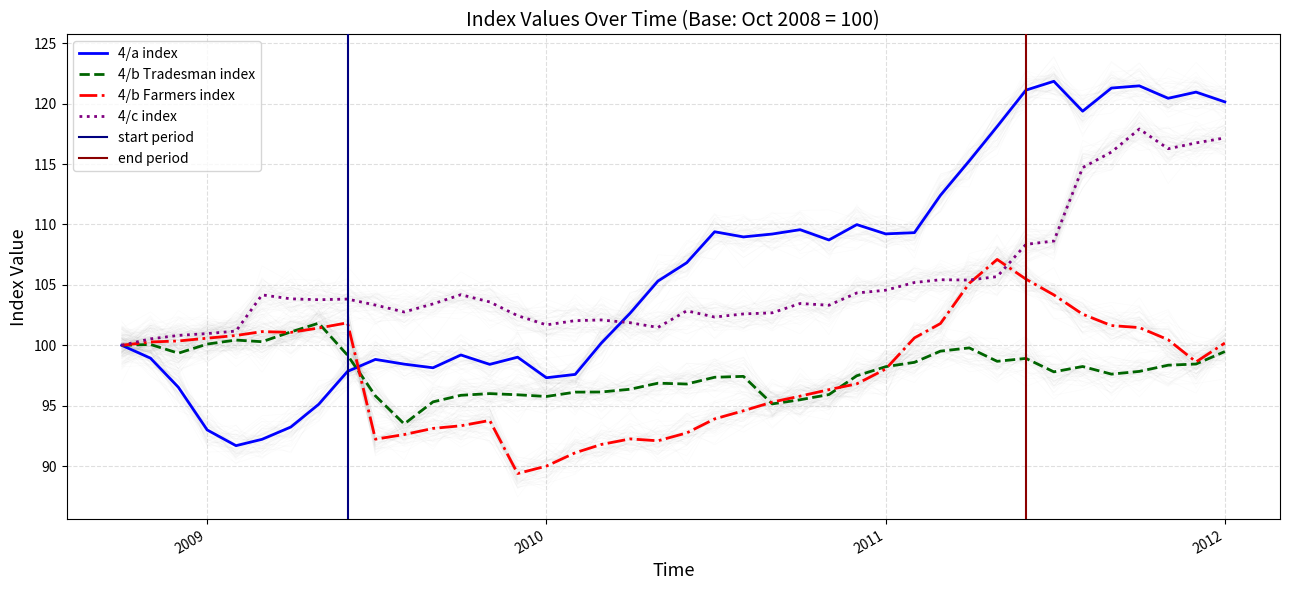

What position from the left is 2008-12-01?

3